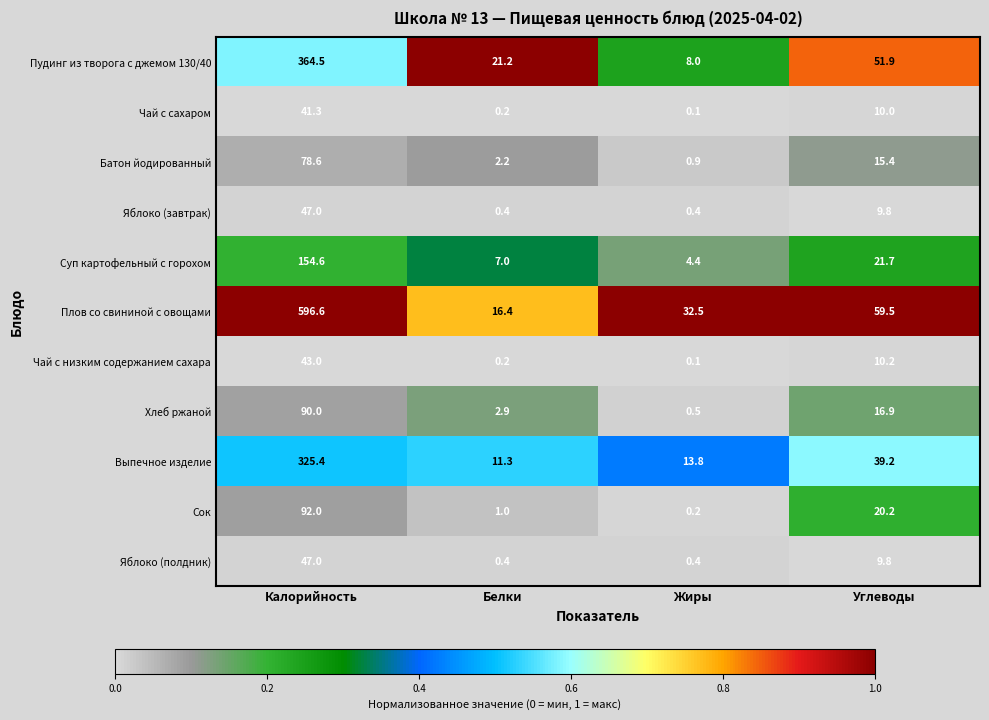

How many data points does each series have?

4